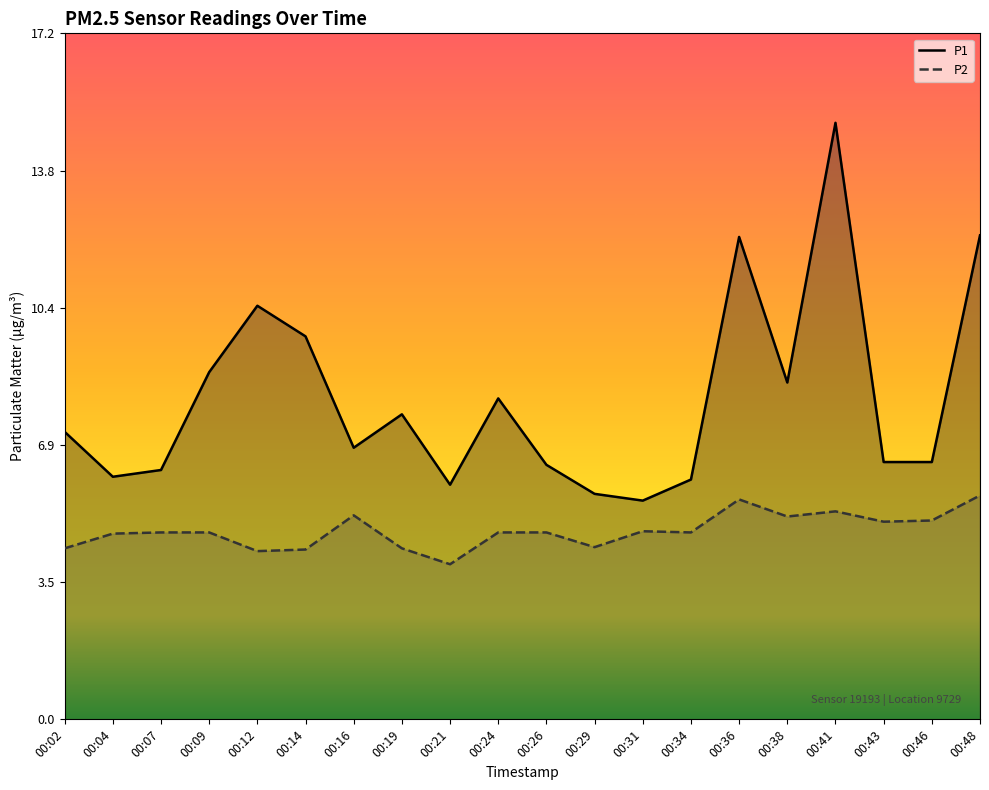

Read the P1 value at 00:31.

5.5